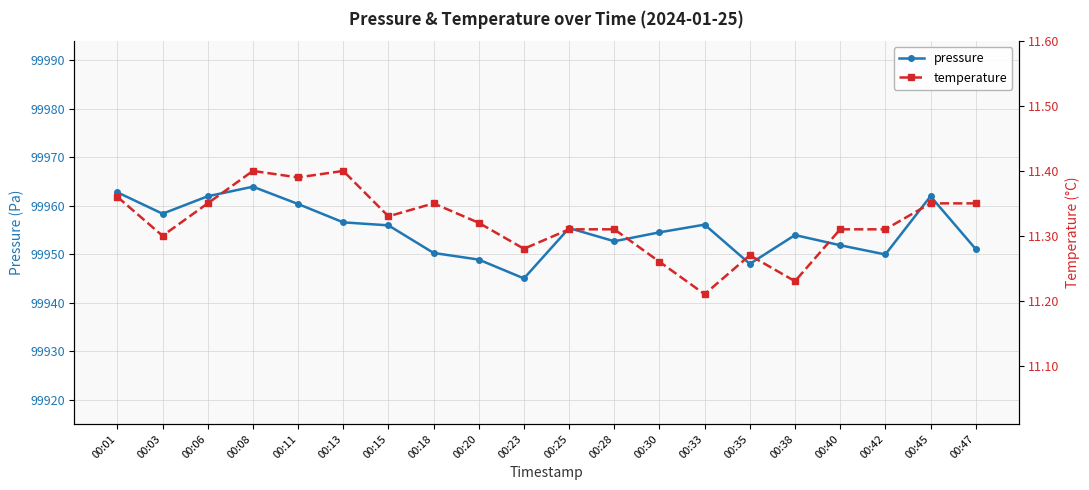

What is the spread (max minus min) of values at 00:47?

99939.7